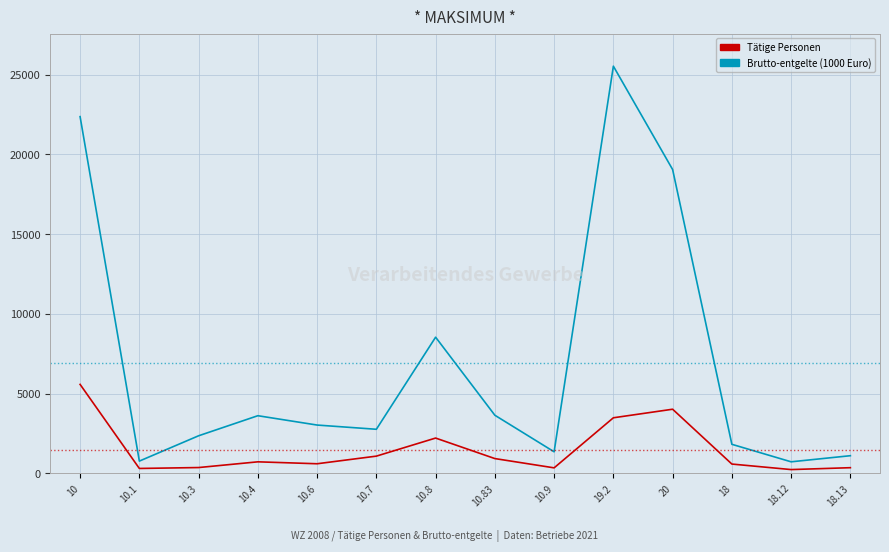

What are all the series names shown in the legend?

Tätige Personen, Brutto-entgelte (1000 Euro)